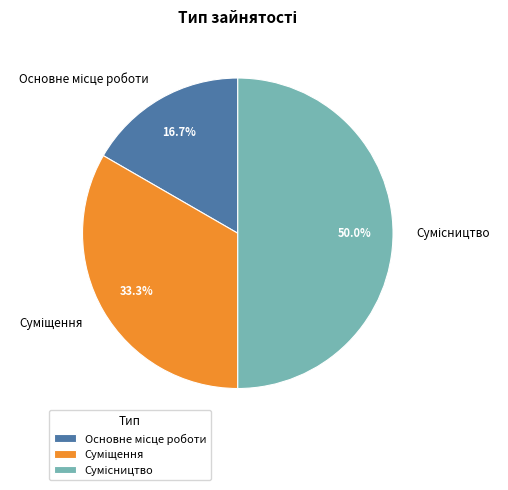

Does Основне місце роботи represent more than half of the total?

No